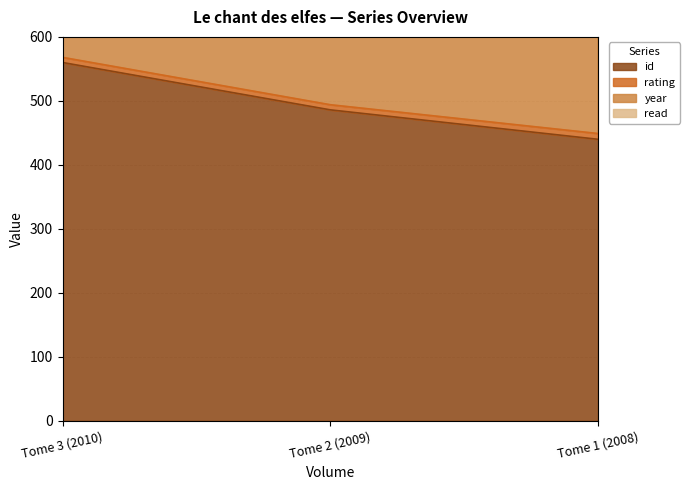

Between Tome 3 (2010) and Tome 2 (2009), which series saw the biggest shift?

year